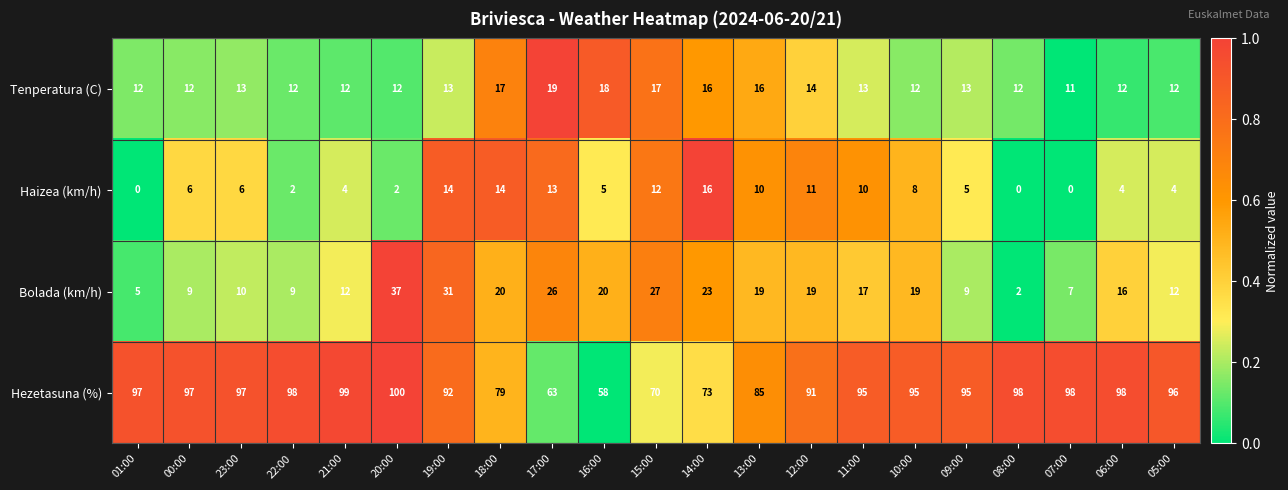

What is the difference between the maximum and minimum values in the Tenperatura (C) series?

8